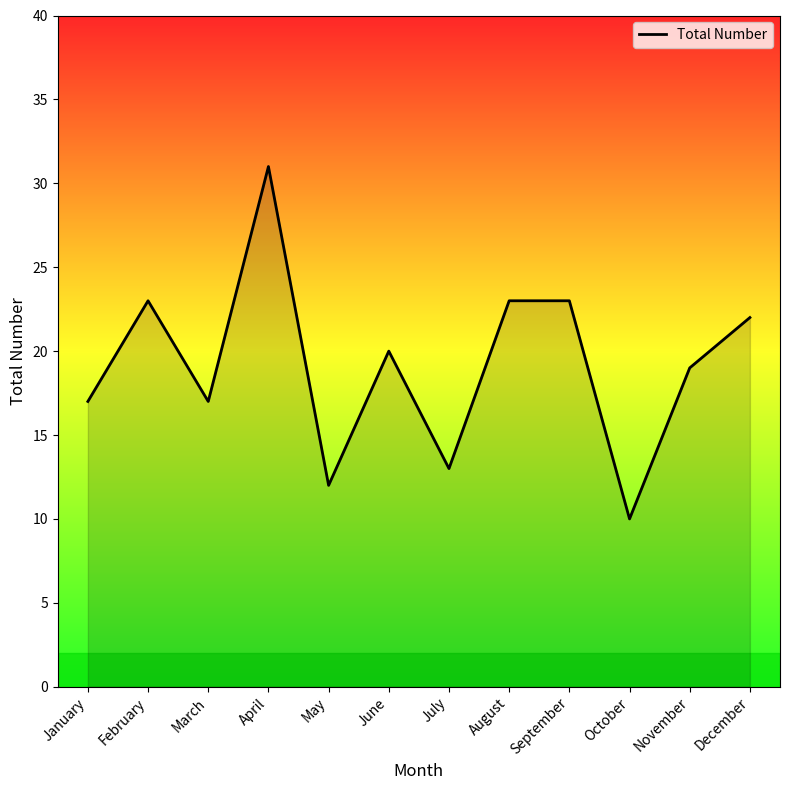

How many lines are shown in the chart?

1